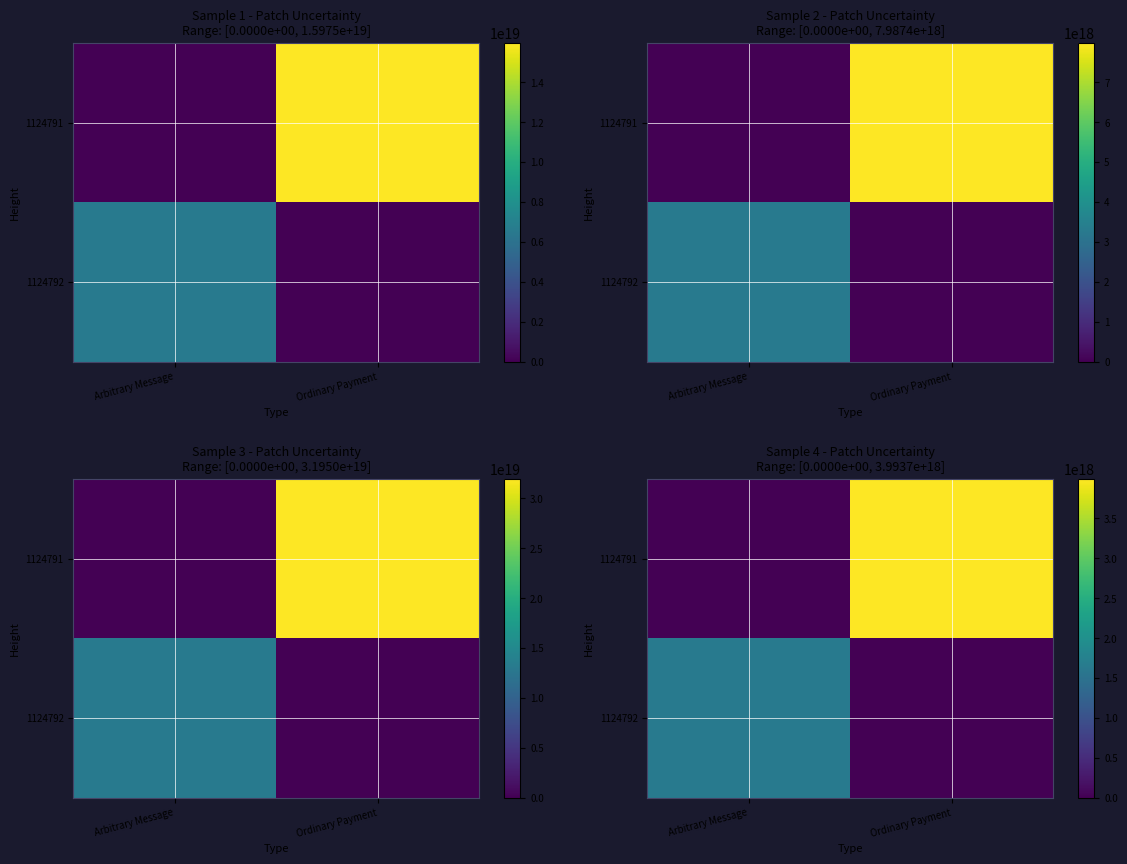

List the labels in order of 1124792 value, smallest first.

Ordinary Payment, Arbitrary Message